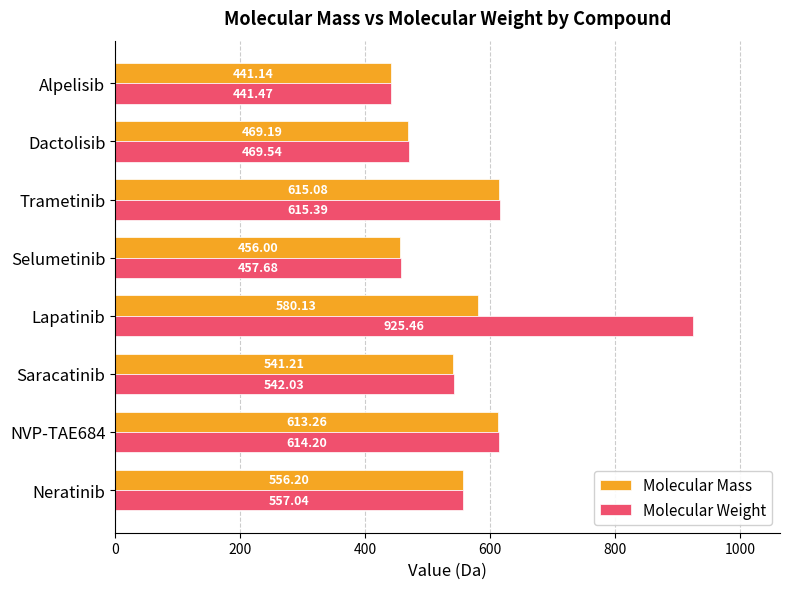

At how many categories does at least one series exceed 840?

1